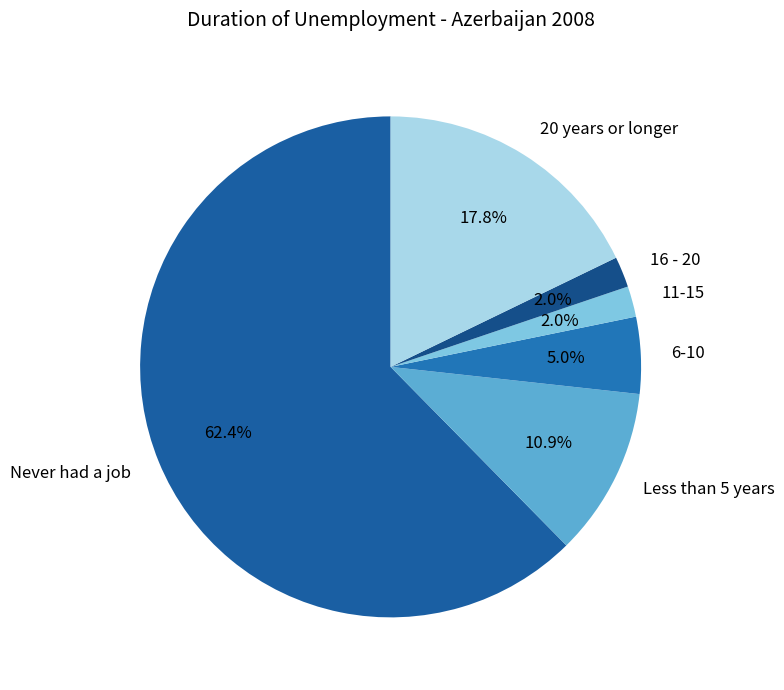

Which slice is the largest?

Never had a job